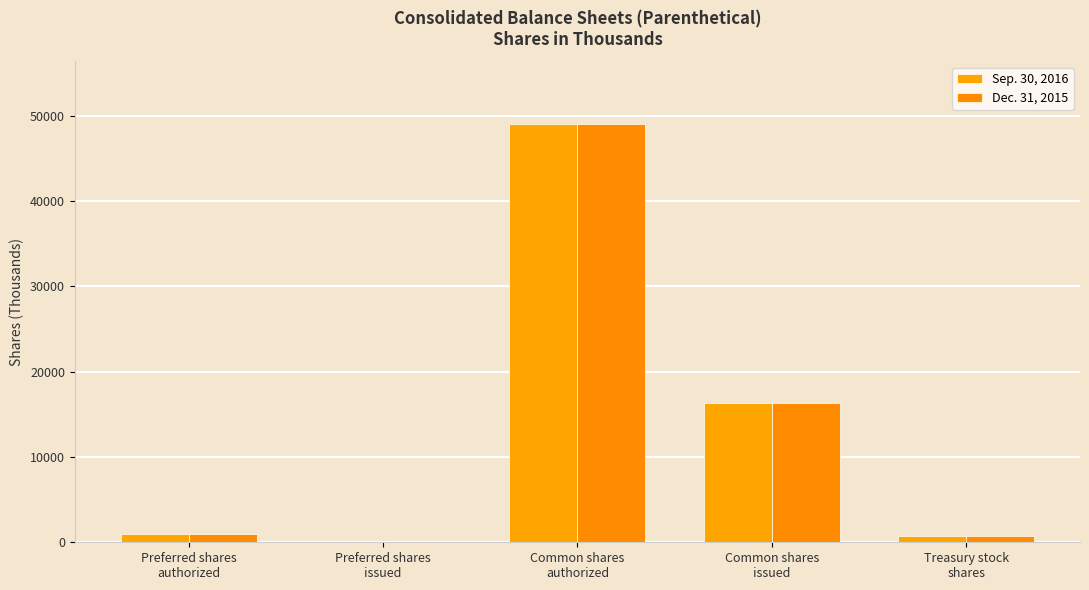

What is the maximum value shown in the chart?

49000